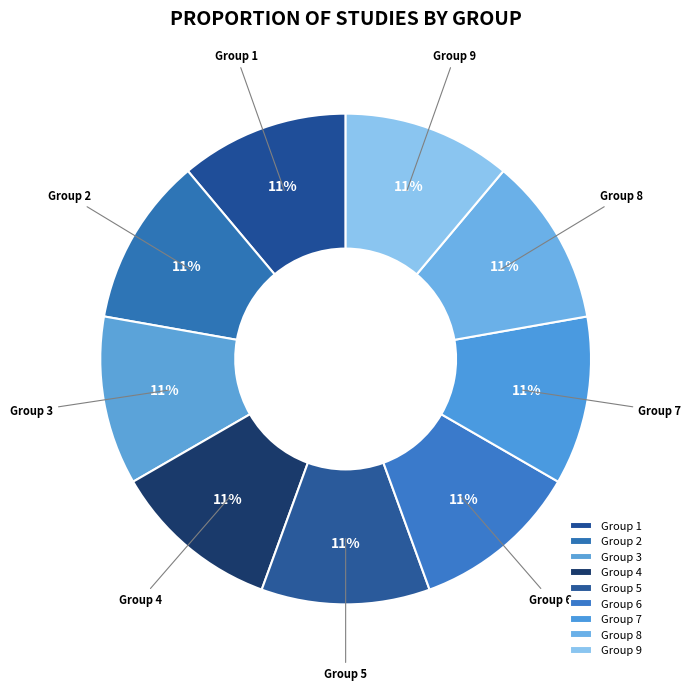

Does any single category account for the majority?

No